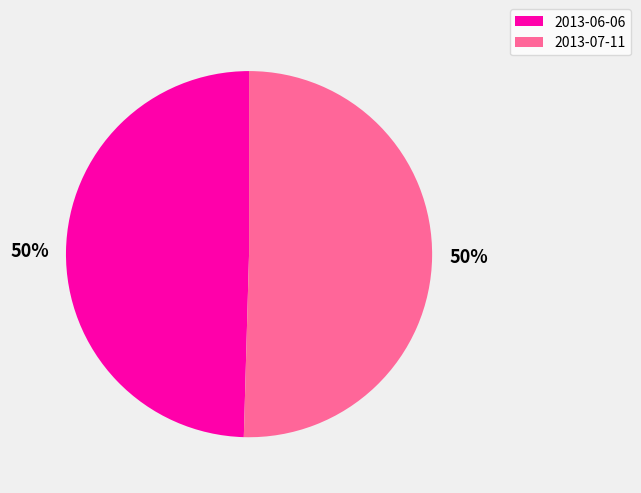

What percentage is the 2013-07-11 slice, to the nearest percent?

50%